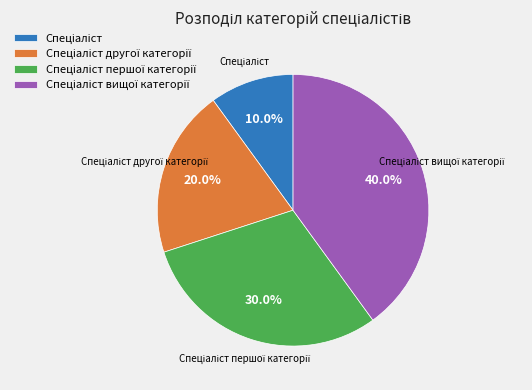

Is there any slice that represents more than half of the pie?

No